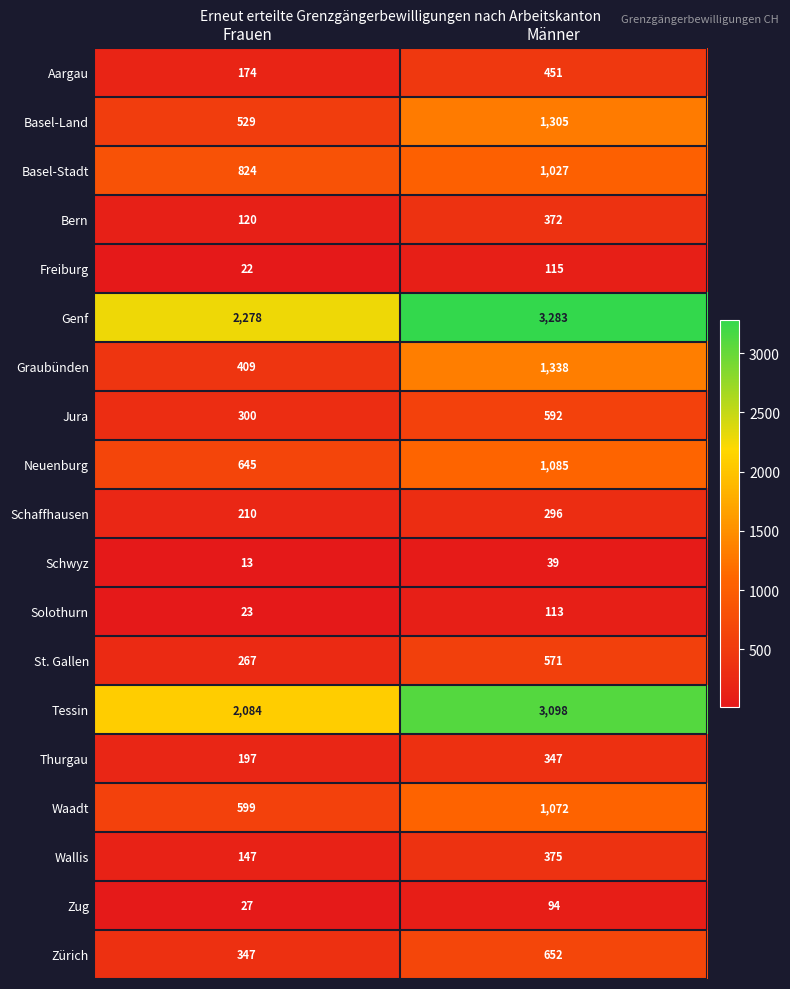

Which series has the widest spread of values?

Tessin